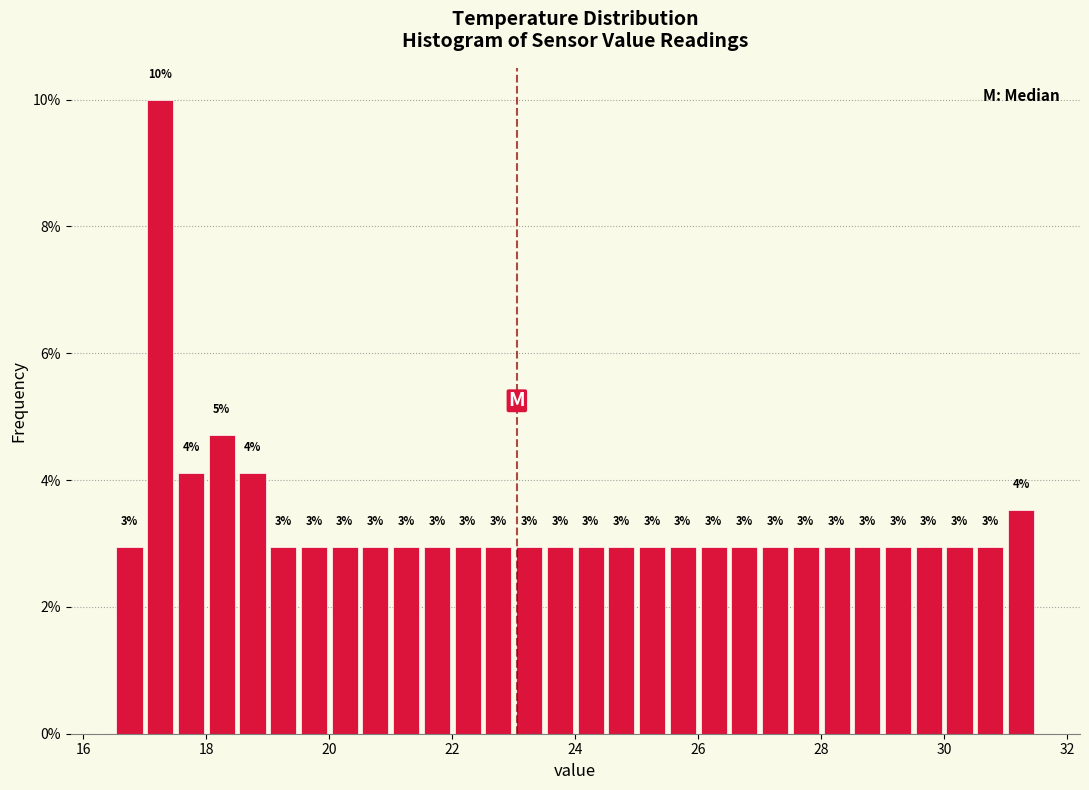

Around what value on the x-axis is the tallest bar? Give the approximate position of its centre, as read against the axis.

17.2